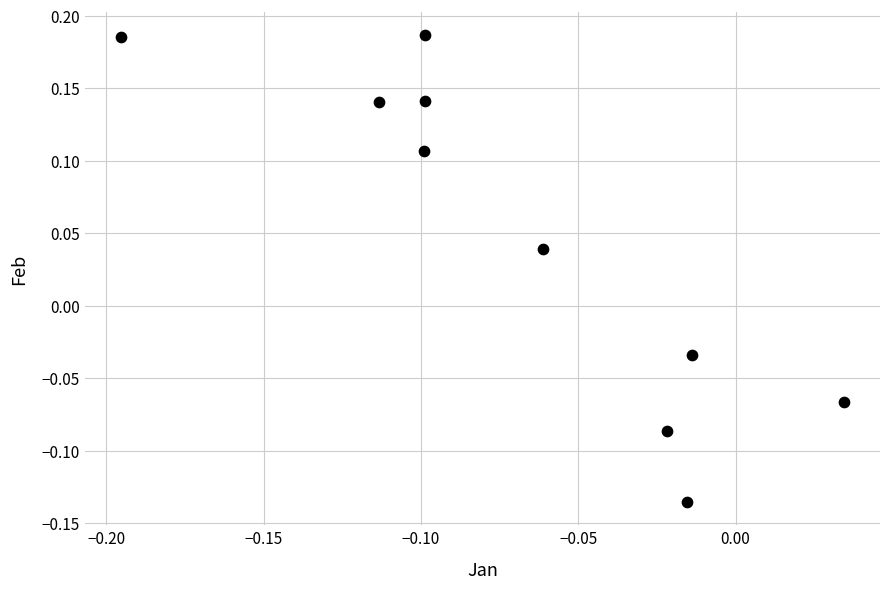

What is the range of Y values (max minus min)?

0.3